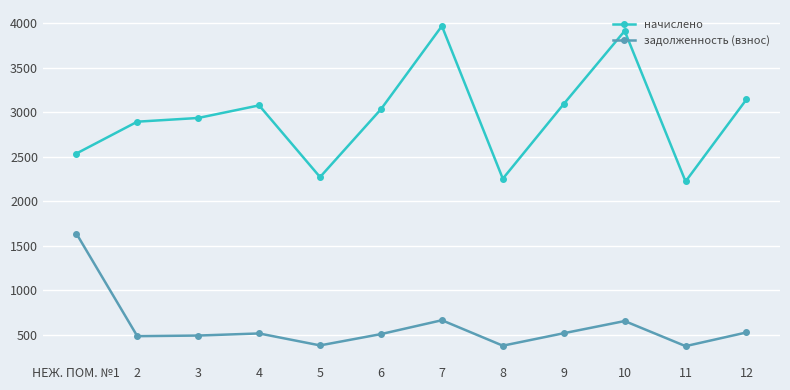

True or false: начислено and задолженность (взнос) intersect in this chart.

False